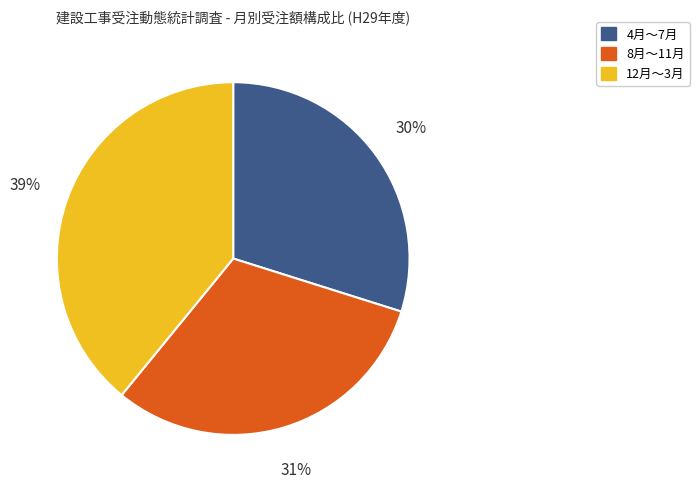

Is there any slice that represents more than half of the pie?

No